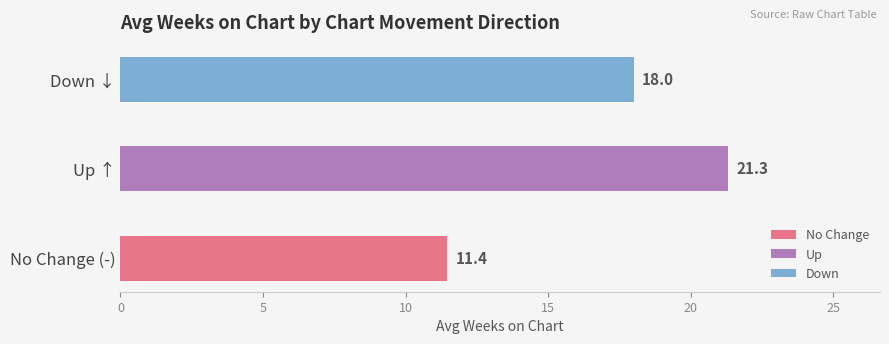

What position from the left is up?

2